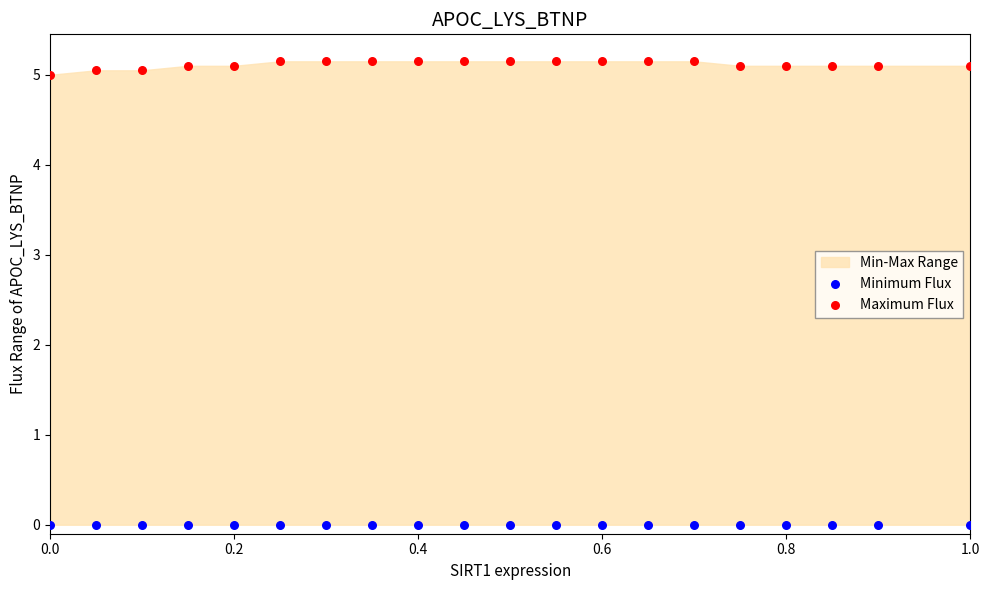

Which series reaches the maximum Y coordinate?

Maximum Flux